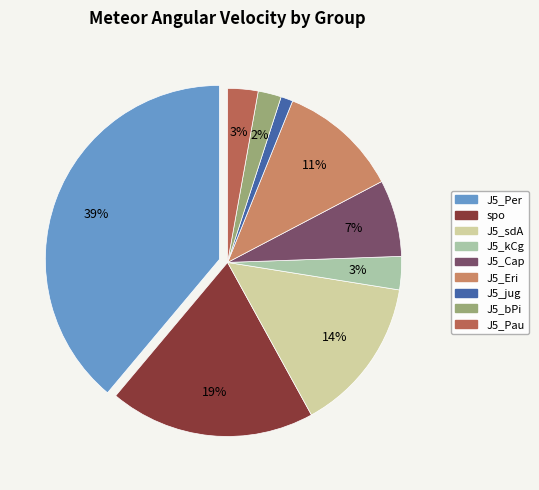

How many segments does this pie chart have?

9